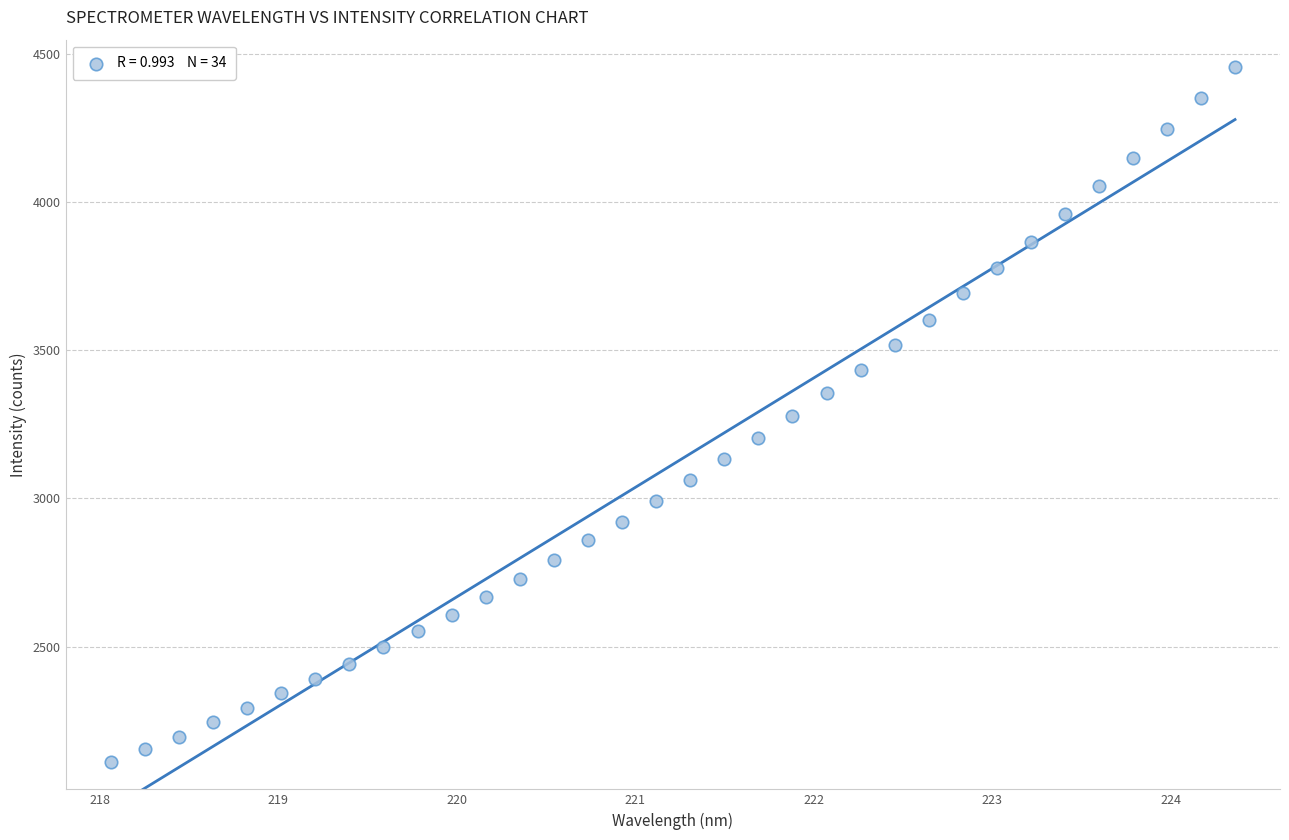

What is the range of Y values (max minus min)?

2341.4